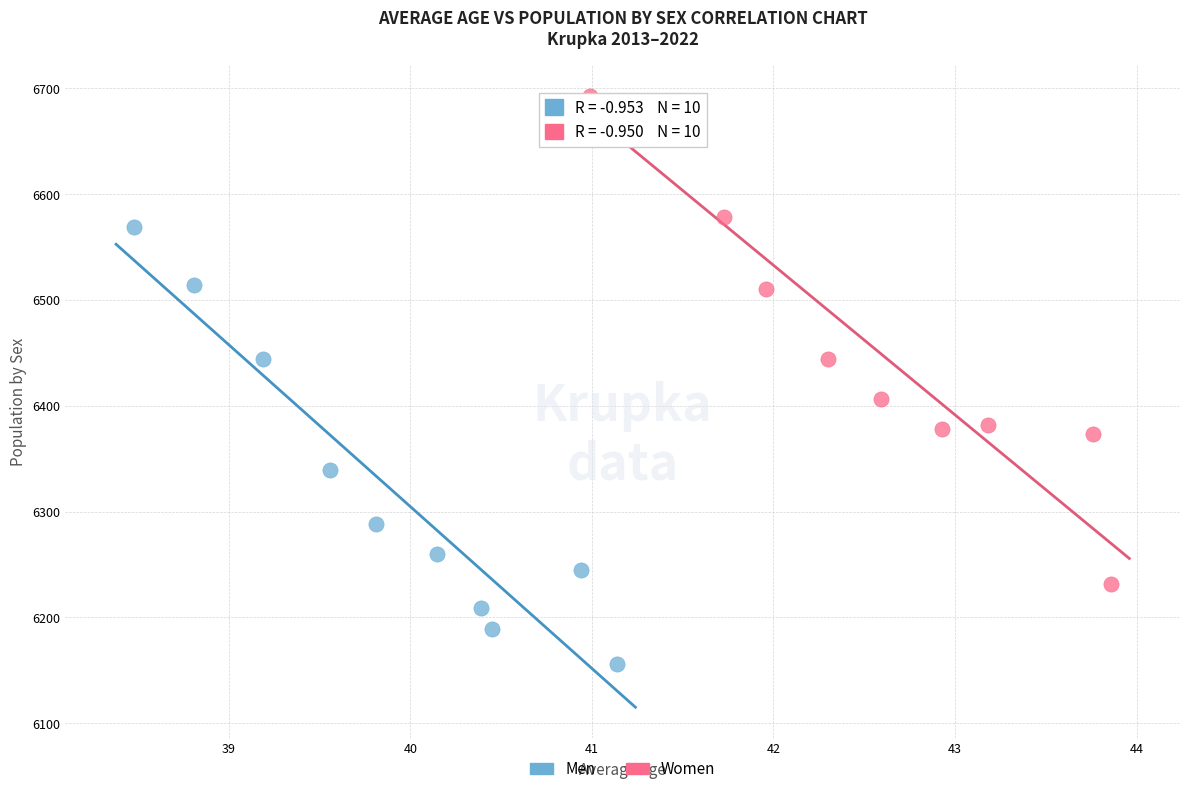

Which series contains the highest Y value?

Women